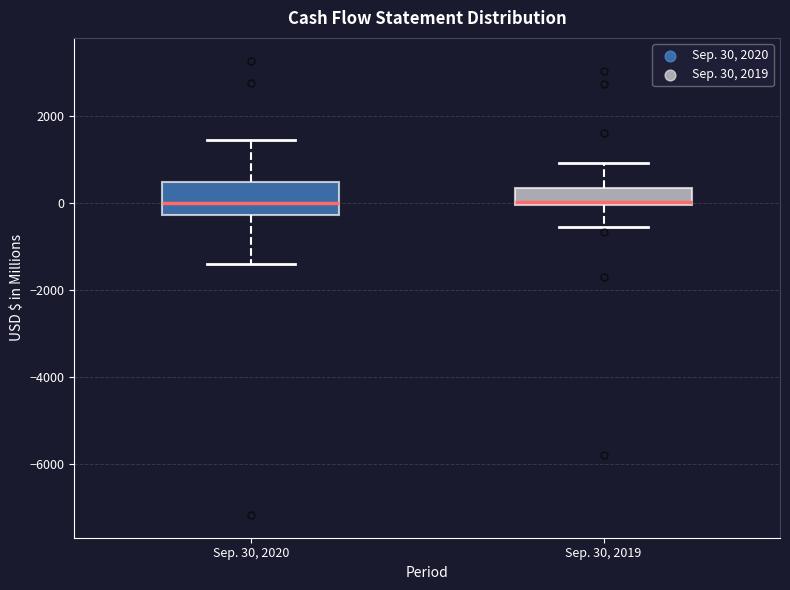

Reading left to right, read every box against the y-axis: the position of its median line, the range the box covers, and the ends of its whiskers. The values are not printed on the chart, so give them approximately, as read against the axis.

Sep. 30, 2020: median 0, box -200 to 400, whiskers -1400 to 1400
Sep. 30, 2019: median 0 (just above the box's lower edge), box 0 to 400, whiskers -600 to 1000